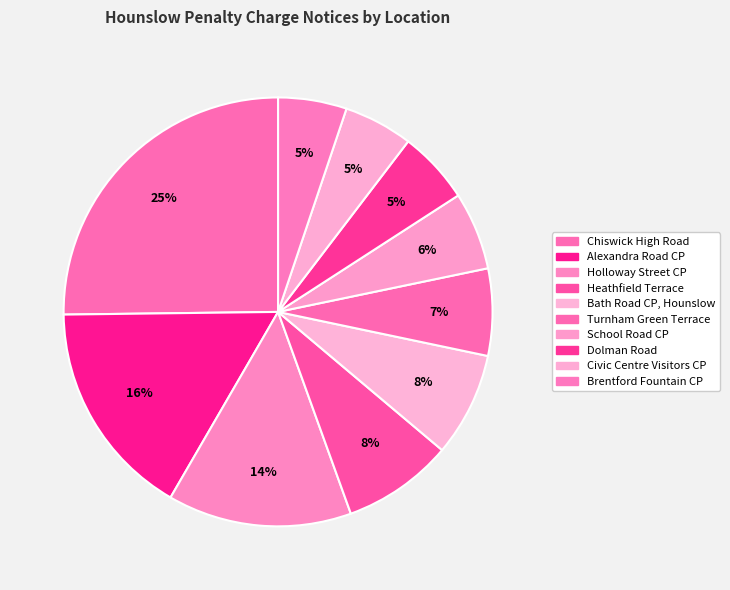

Is the sum of Alexandra Road CP and Brentford Fountain CP greater than half?

No